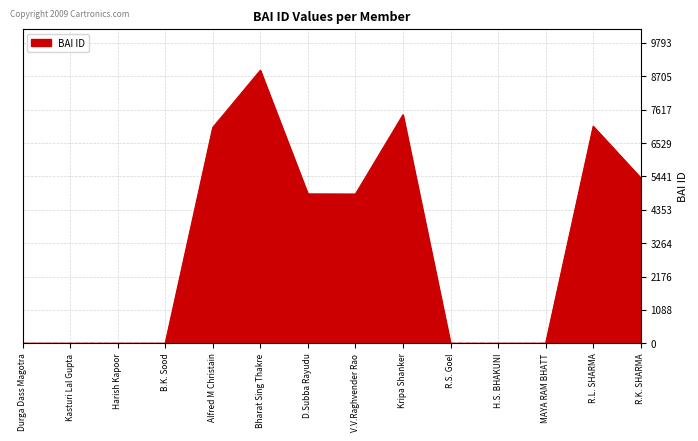

Which label corresponds to the largest value in the chart?

Bharat Sing Thakre